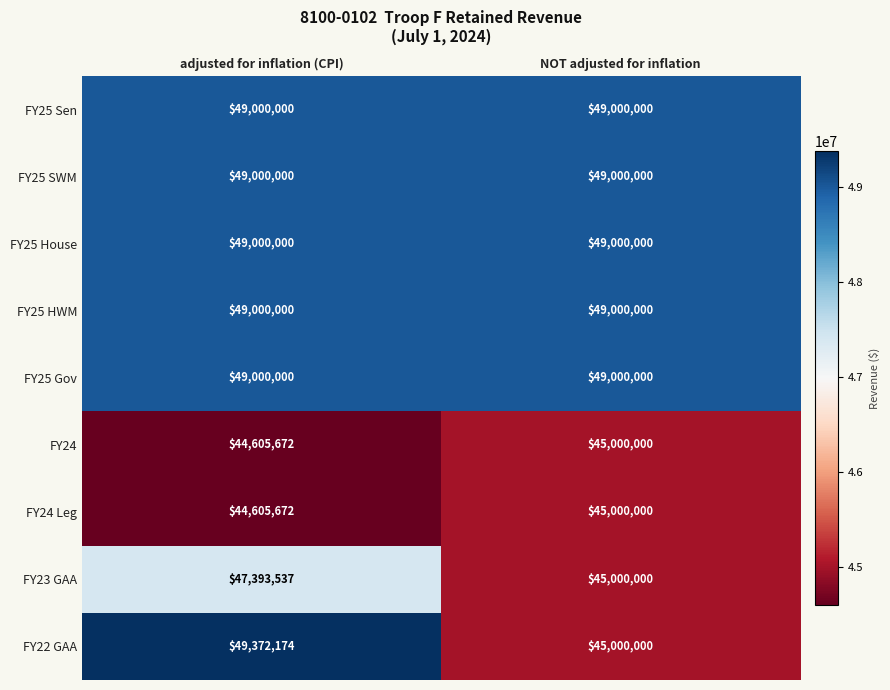

At which category is the sum across all series the highest?

adjusted for inflation (CPI)